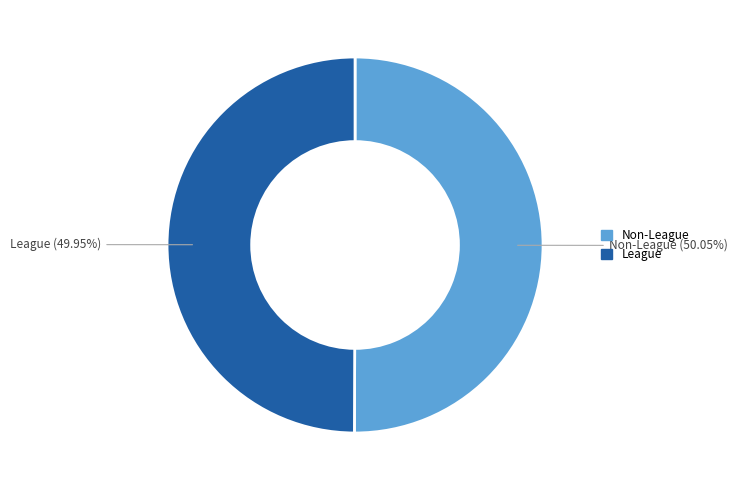

To the nearest percent, what is the combined percentage of Non-League and League?

100%